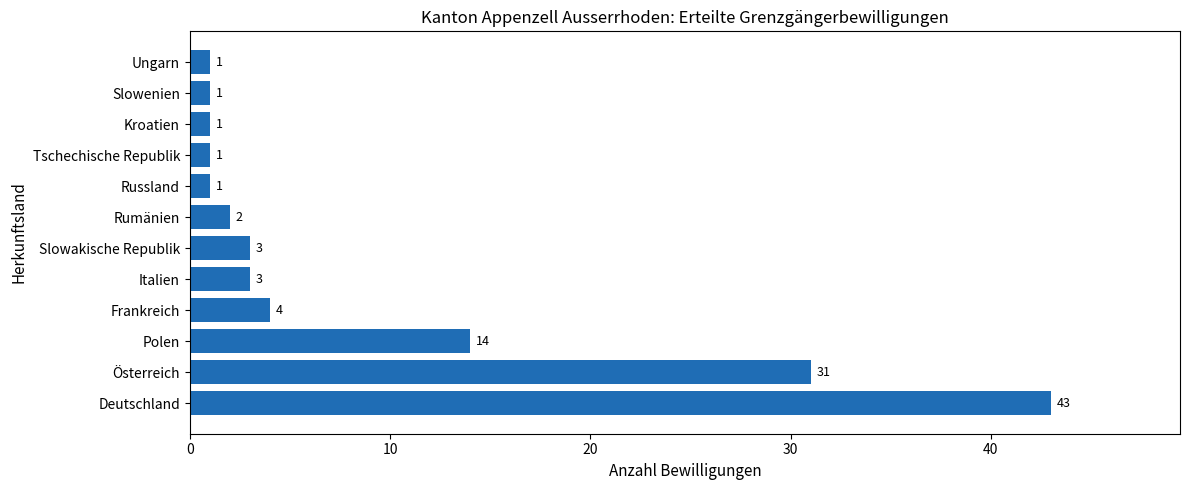

What is the ratio of the value at Polen to the value at Russland?

14.0